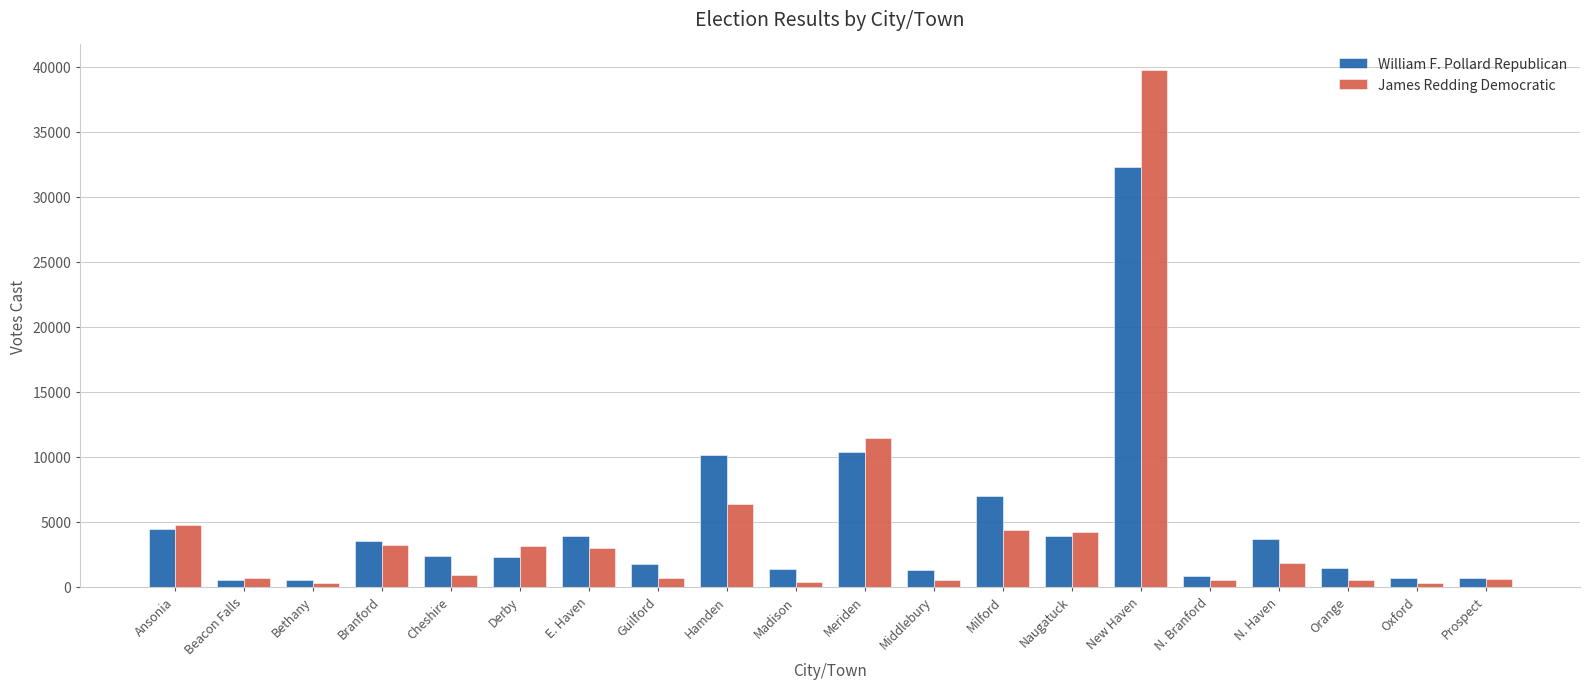

What is the value of the William F. Pollard Republican bar at the 16th from the left?

791